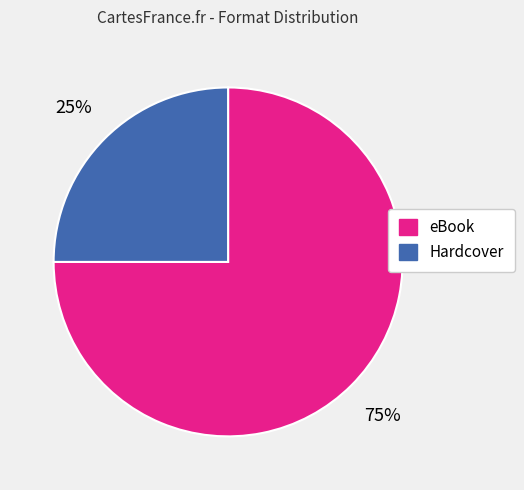

Rank the categories by value from lowest to highest.

Hardcover, eBook